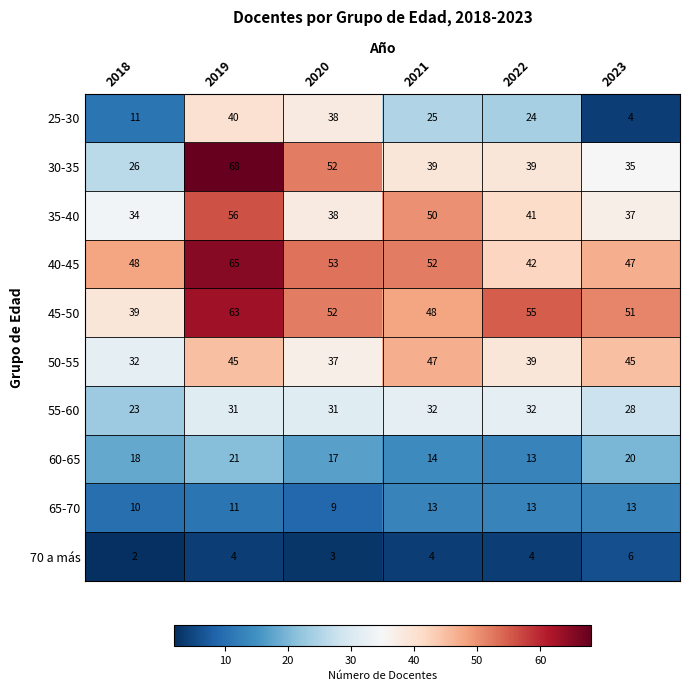

Which series has the largest total across all categories?

45-50